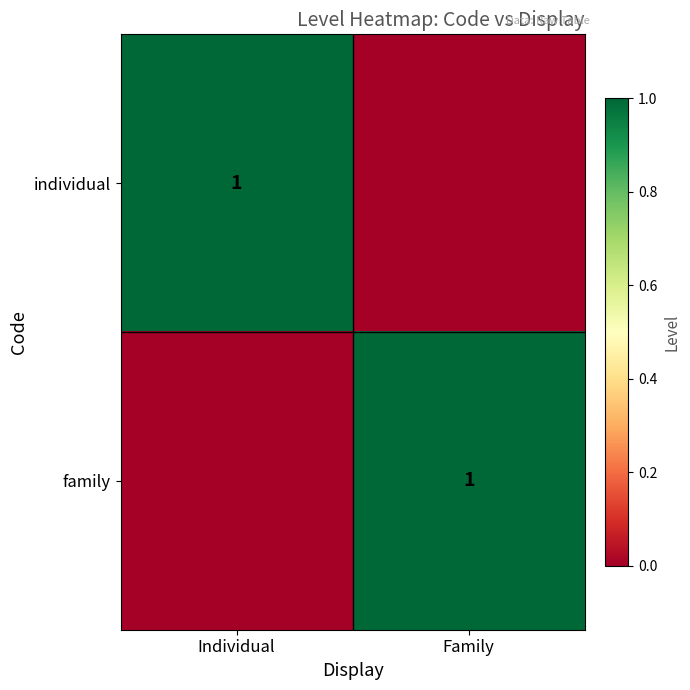

Count the number of categories in the chart.

2